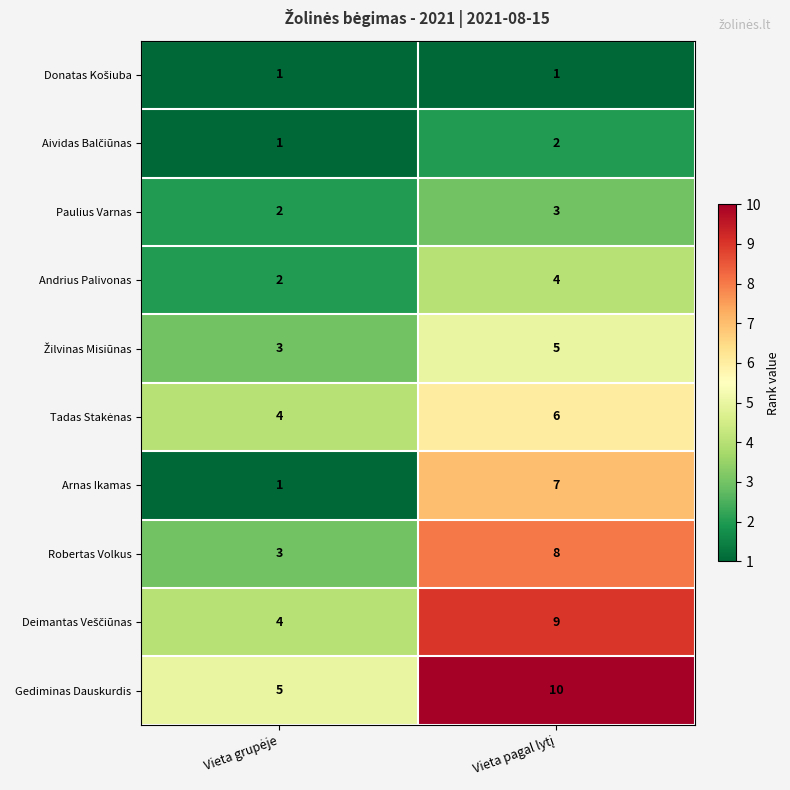

Which series has the largest total across all categories?

Gediminas Dauskurdis